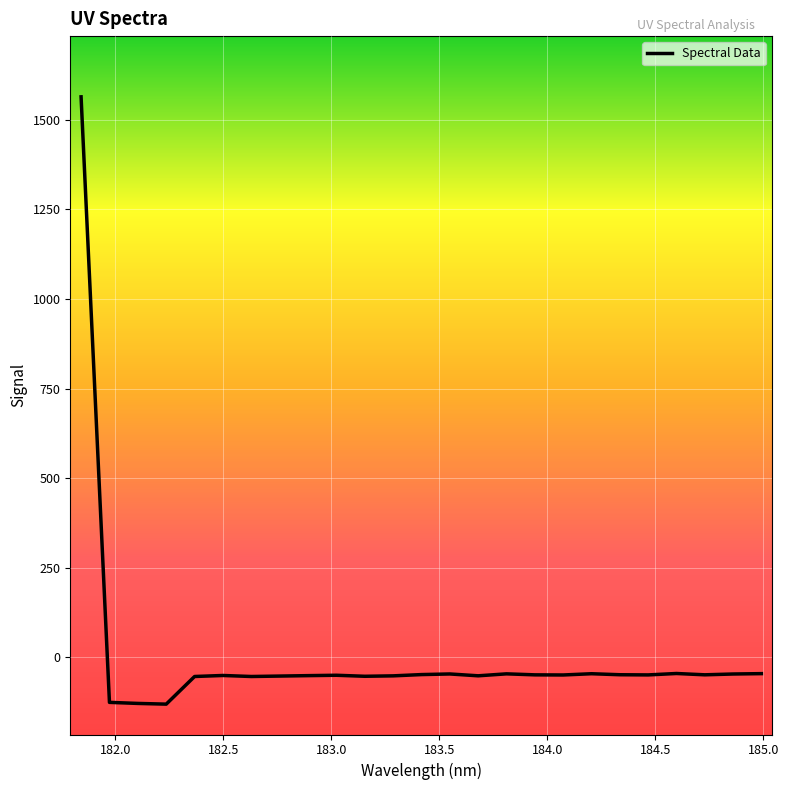

What is the difference between the maximum and minimum values?

1696.0